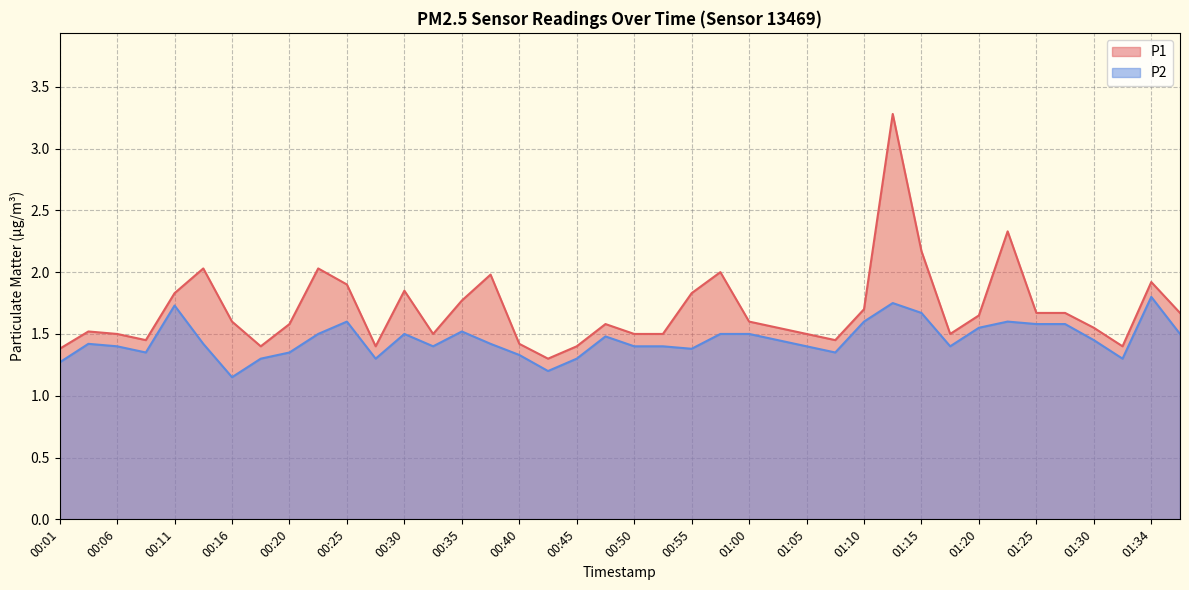

What is the value of the P2 point at the 15th from the left?

1.5